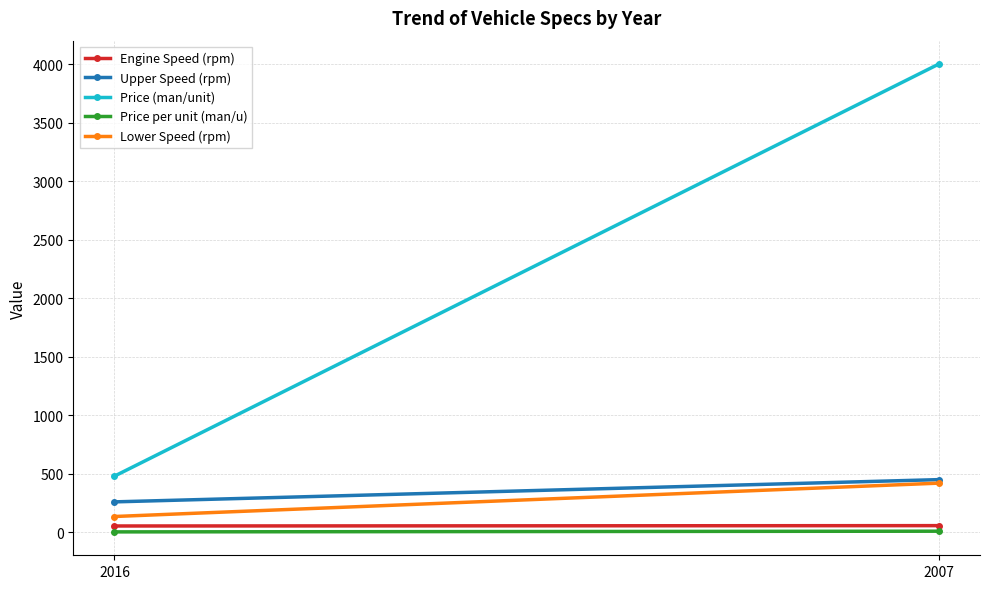

Where is Lower Speed (rpm) nearest to the value 277?

2016